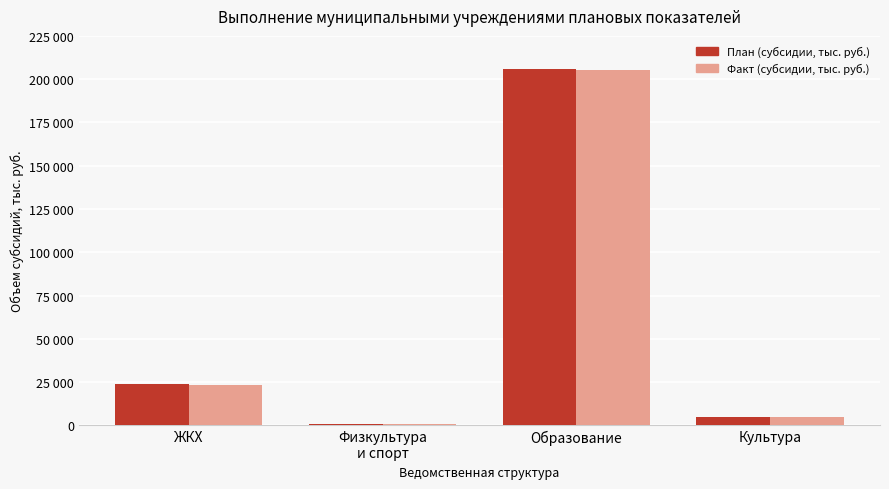

Are the bars grouped side by side (vs. stacked)?

Yes